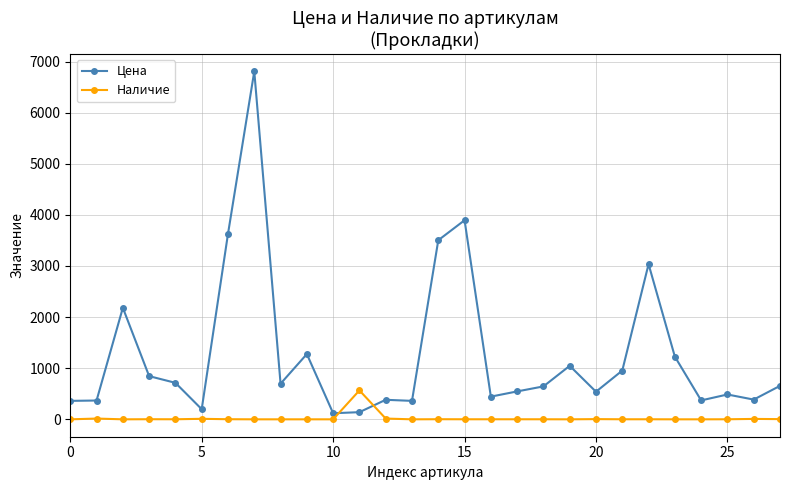

What is the greatest value displayed?

6808